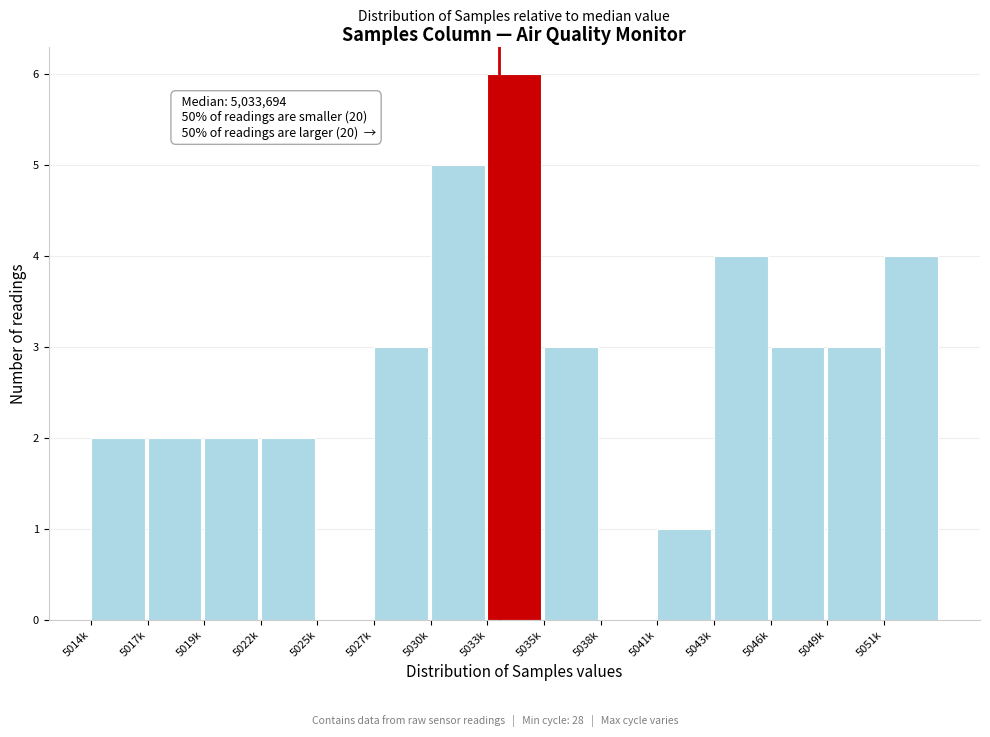

Reading left to right, list all the values displayed in this chart.

5014k=2	5017k=2	5019k=2	5022k=2	5025k=0	5027k=3	5030k=5	5033k=6	5035k=3	5038k=0	5041k=1	5043k=4	5046k=3	5049k=3	5051k=4